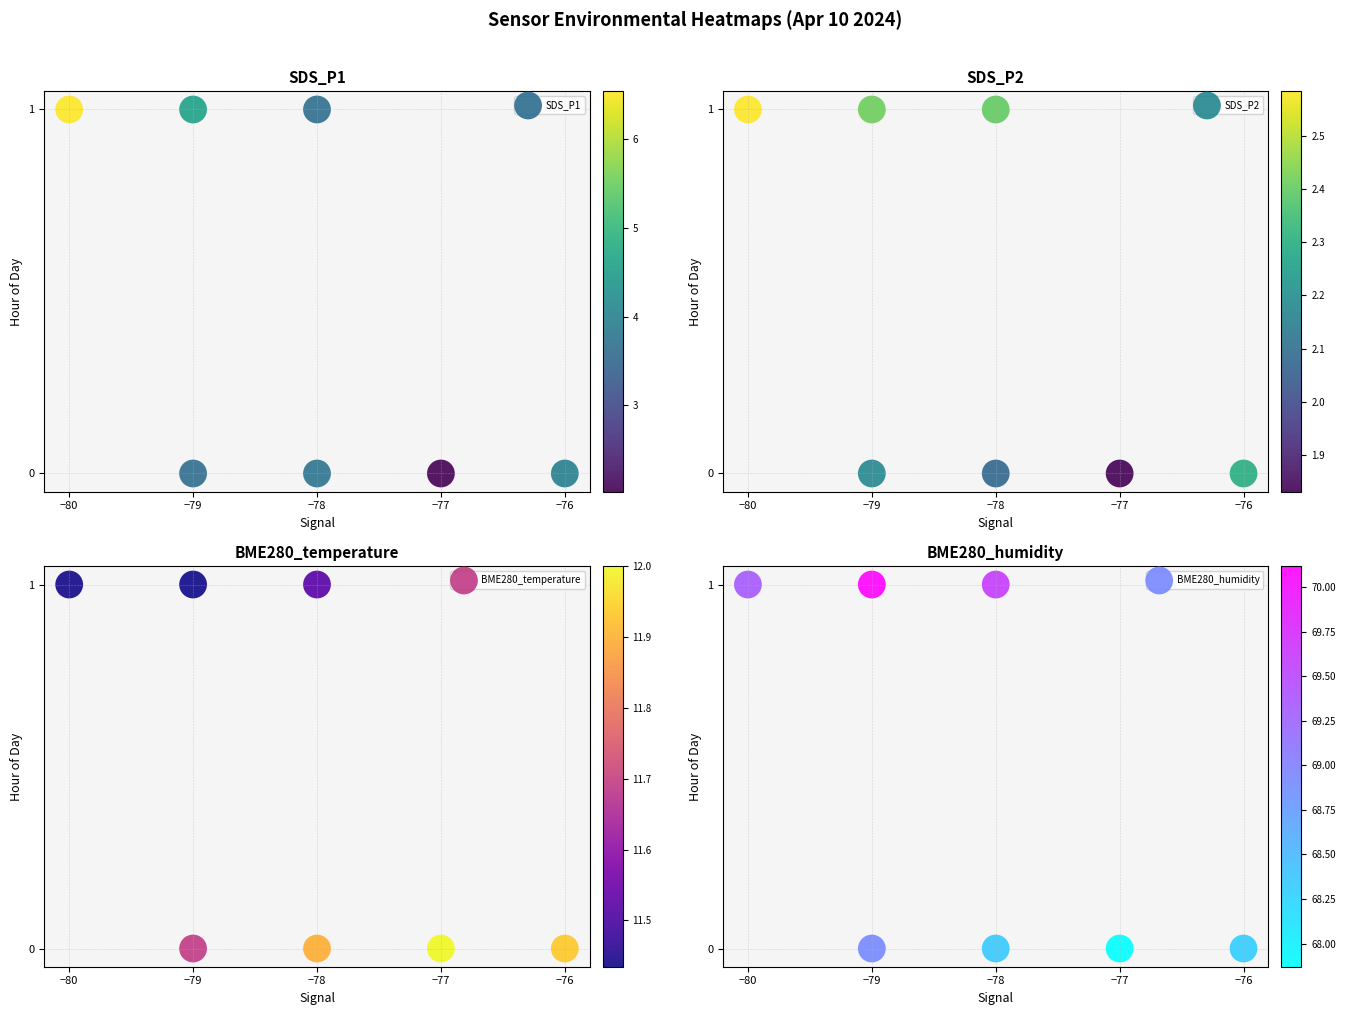

How many data points does each series have?

7